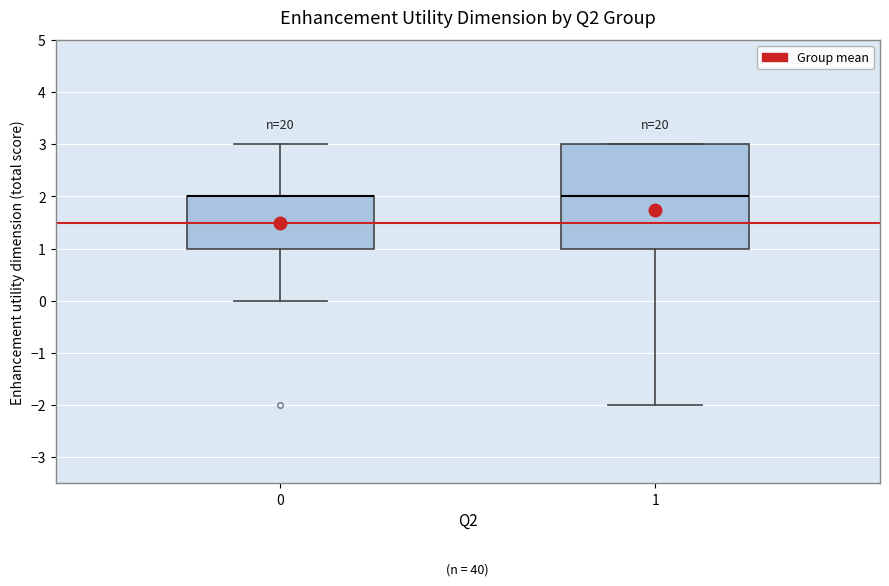

Where is the upper edge of the box at x = 1 on the y-axis? The values are not printed on the chart, so give them approximately, as read against the axis.

3